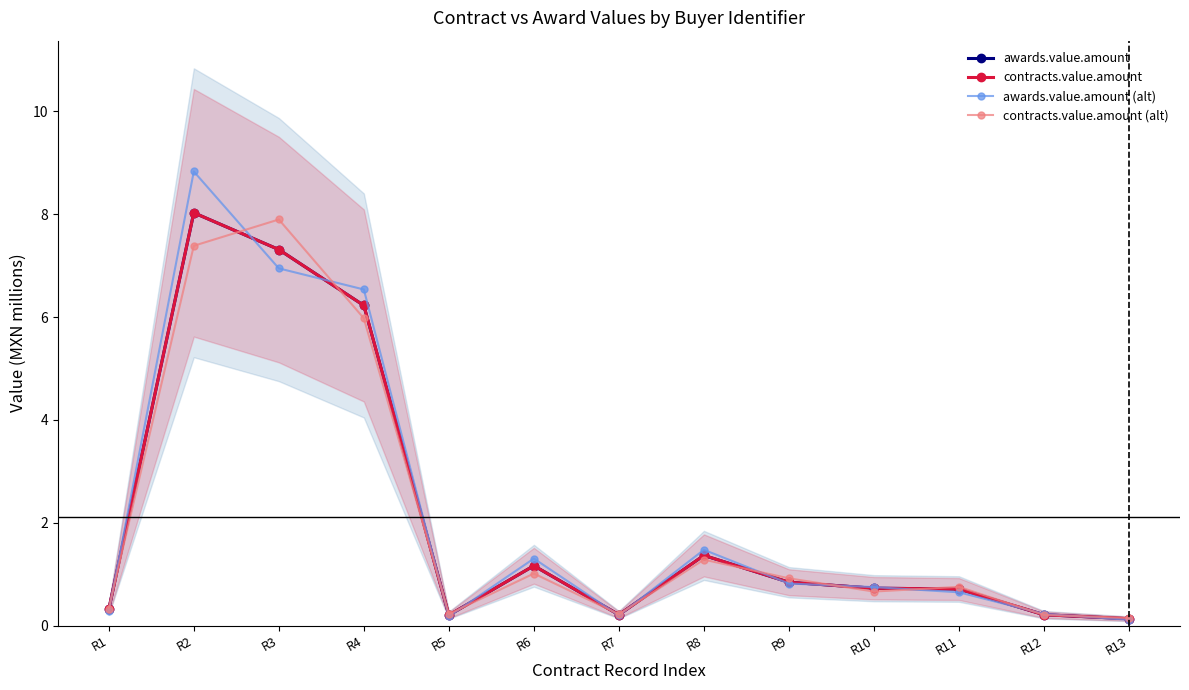

At which label does awards.value.amount reach its peak?

R2